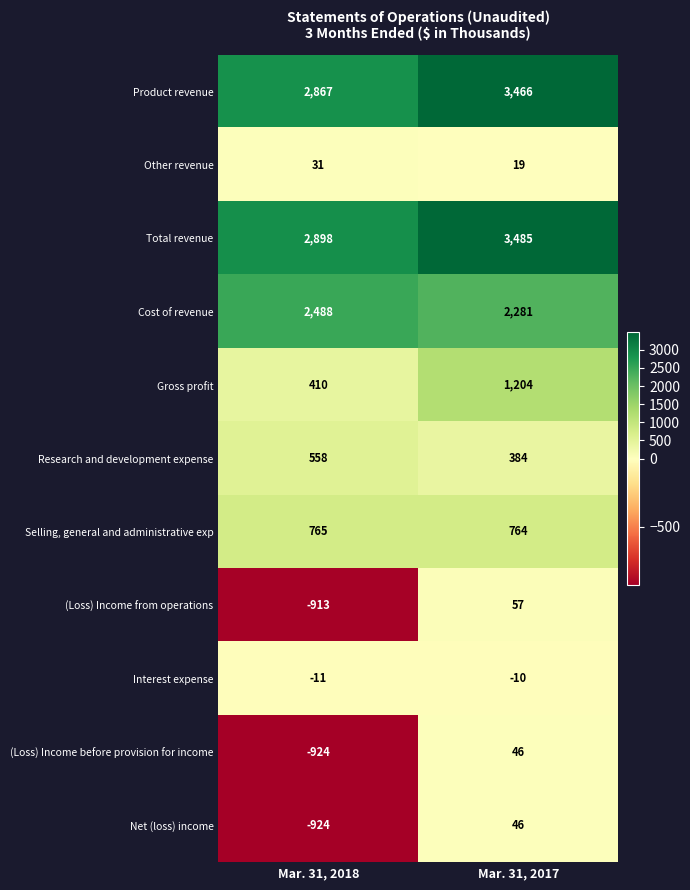

What value does the Cost of revenue series have at Mar. 31, 2017, to the nearest 5?

2280